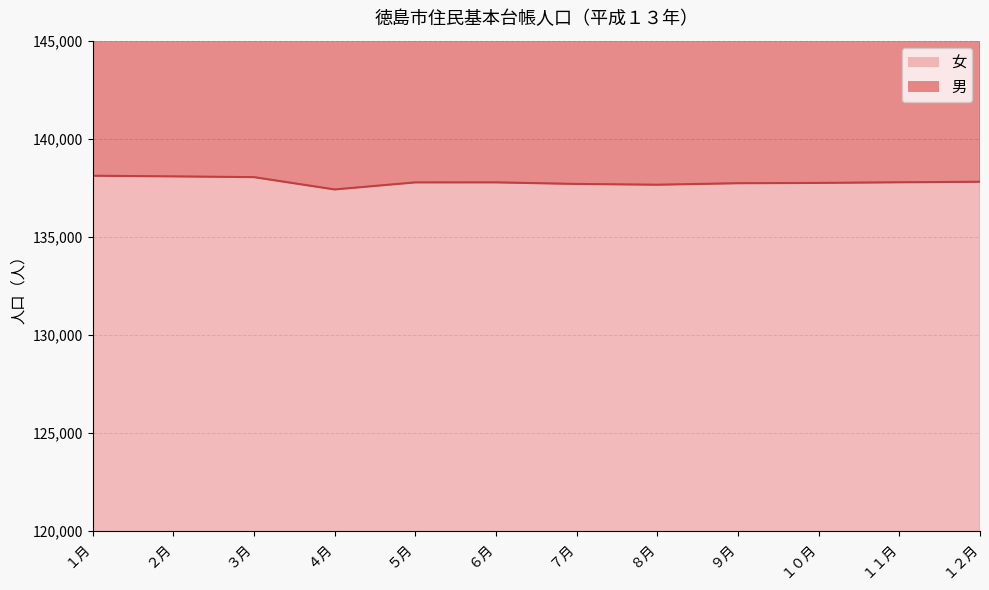

Which series has the largest total across all categories?

男